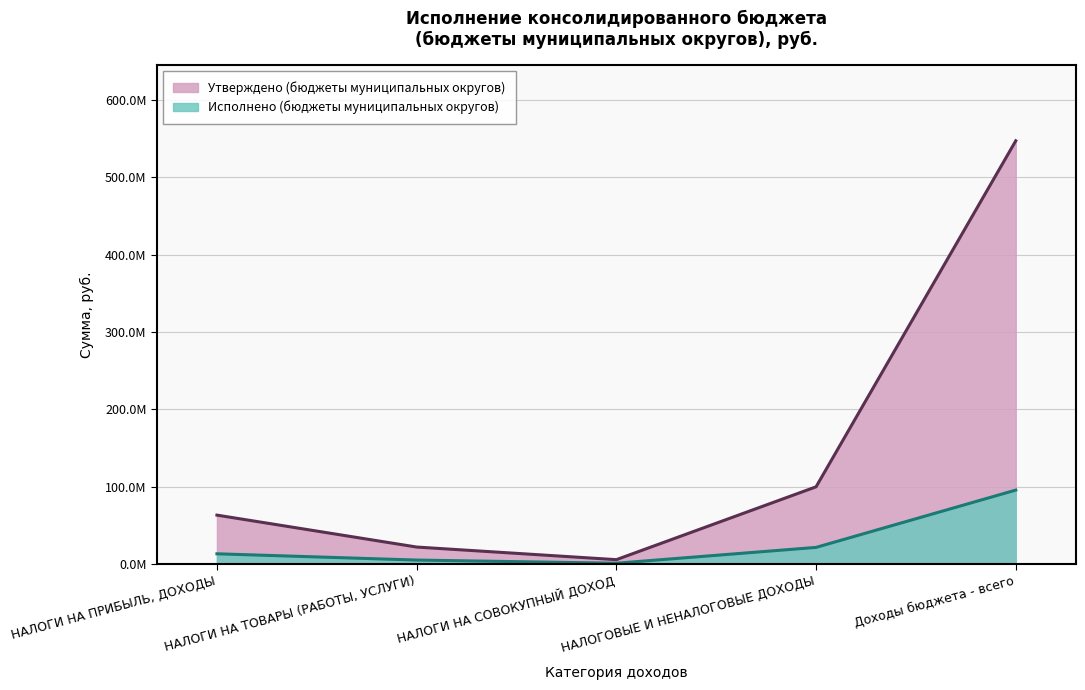

The value of Утверждено (бюджеты муниципальных округов) at НАЛОГИ НА СОВОКУПНЫЙ ДОХОД is 5823800.0. True or false?

True